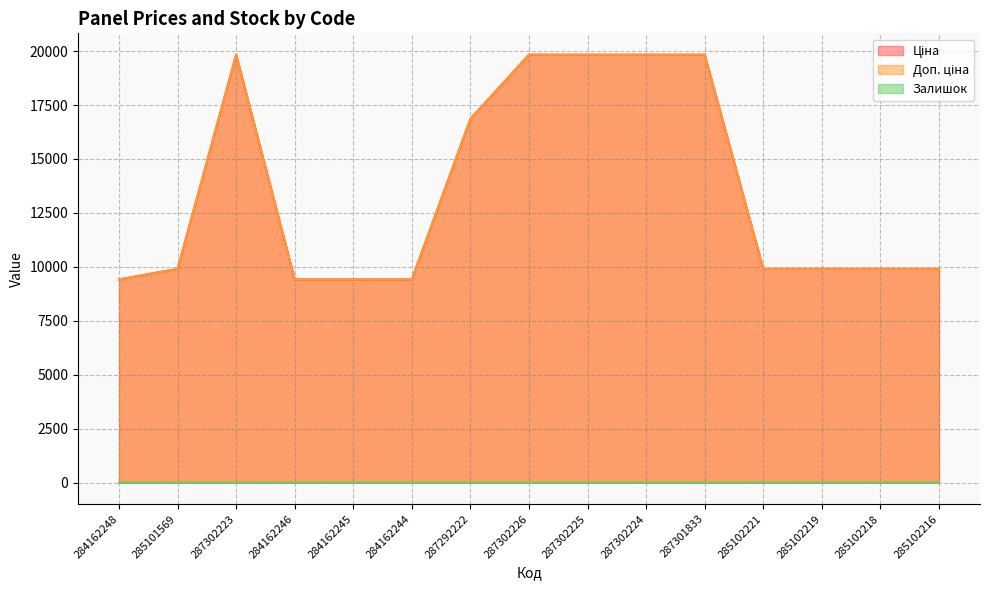

Is the value of Залишок at 287302225 greater than the value of Доп. ціна at 287302225?

No